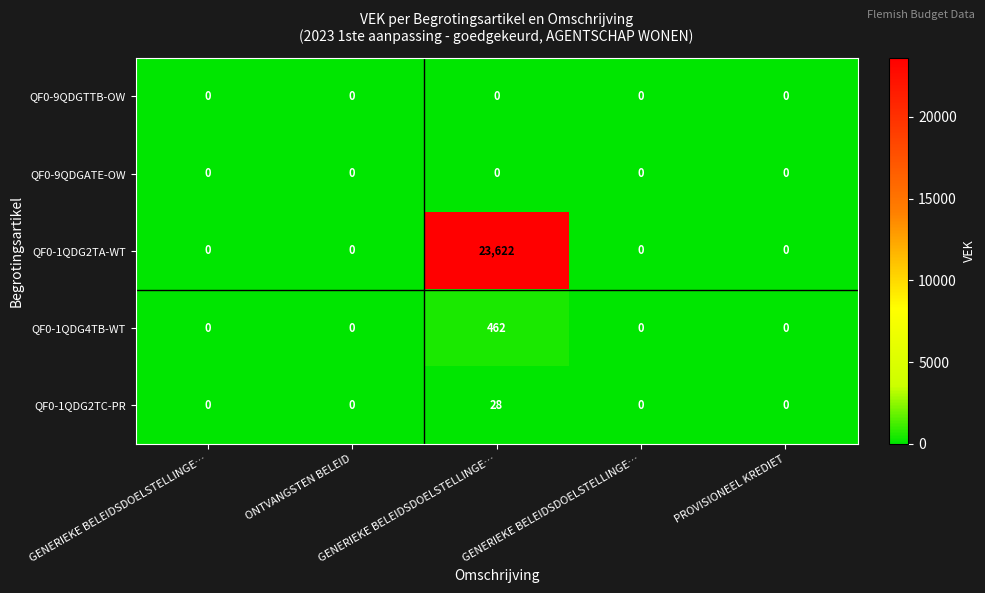

Reading right to left, transcribe all the data shown in this chart.

QF0-9QDGTTB-OW: PROVISIONEEL KREDIET=0	GENERIEKE BELEIDSDOELSTELLINGE…=0	GENERIEKE BELEIDSDOELSTELLINGE…=0	ONTVANGSTEN BELEID=0	GENERIEKE BELEIDSDOELSTELLINGE…=0
QF0-9QDGATE-OW: PROVISIONEEL KREDIET=0	GENERIEKE BELEIDSDOELSTELLINGE…=0	GENERIEKE BELEIDSDOELSTELLINGE…=0	ONTVANGSTEN BELEID=0	GENERIEKE BELEIDSDOELSTELLINGE…=0
QF0-1QDG2TA-WT: PROVISIONEEL KREDIET=0	GENERIEKE BELEIDSDOELSTELLINGE…=0	GENERIEKE BELEIDSDOELSTELLINGE…=23622	ONTVANGSTEN BELEID=0	GENERIEKE BELEIDSDOELSTELLINGE…=0
QF0-1QDG4TB-WT: PROVISIONEEL KREDIET=0	GENERIEKE BELEIDSDOELSTELLINGE…=0	GENERIEKE BELEIDSDOELSTELLINGE…=462	ONTVANGSTEN BELEID=0	GENERIEKE BELEIDSDOELSTELLINGE…=0
QF0-1QDG2TC-PR: PROVISIONEEL KREDIET=0	GENERIEKE BELEIDSDOELSTELLINGE…=0	GENERIEKE BELEIDSDOELSTELLINGE…=28	ONTVANGSTEN BELEID=0	GENERIEKE BELEIDSDOELSTELLINGE…=0